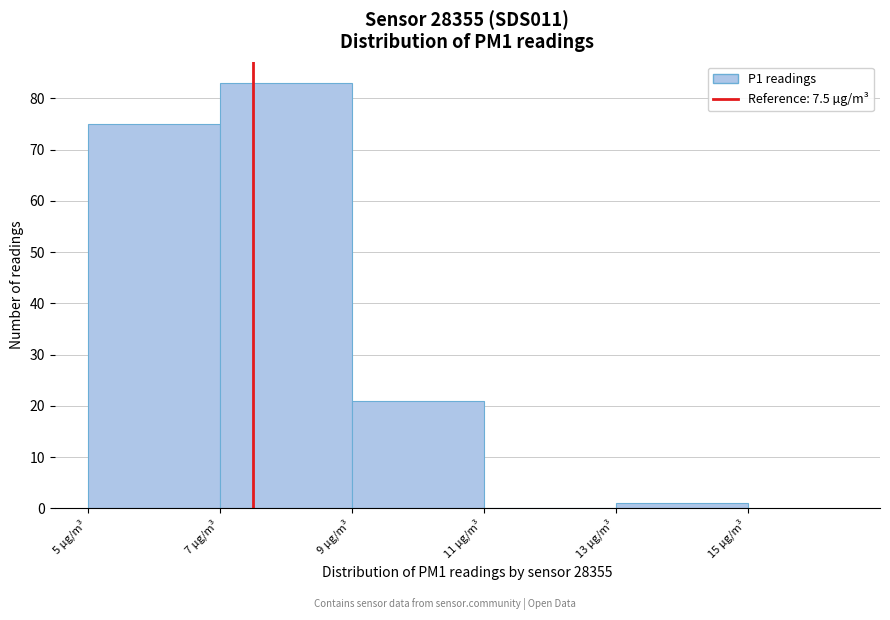

How tall is the bar that spans 7 to 9 on the x-axis? The values are not printed on the chart, so give them approximately, as read against the axis.

83